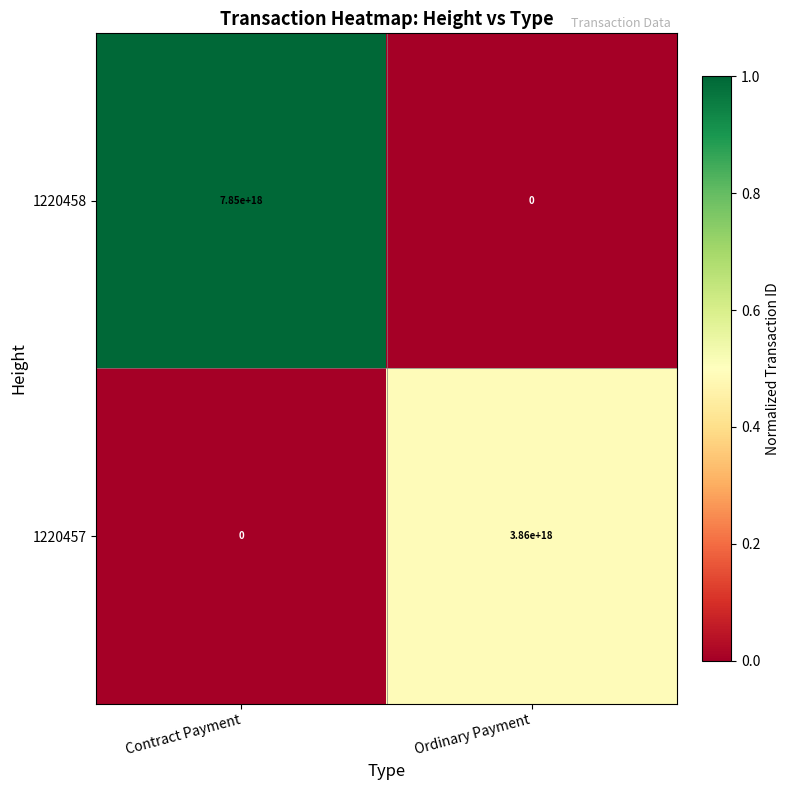

Is it true that 1220457 equals 0 at Contract Payment?

True